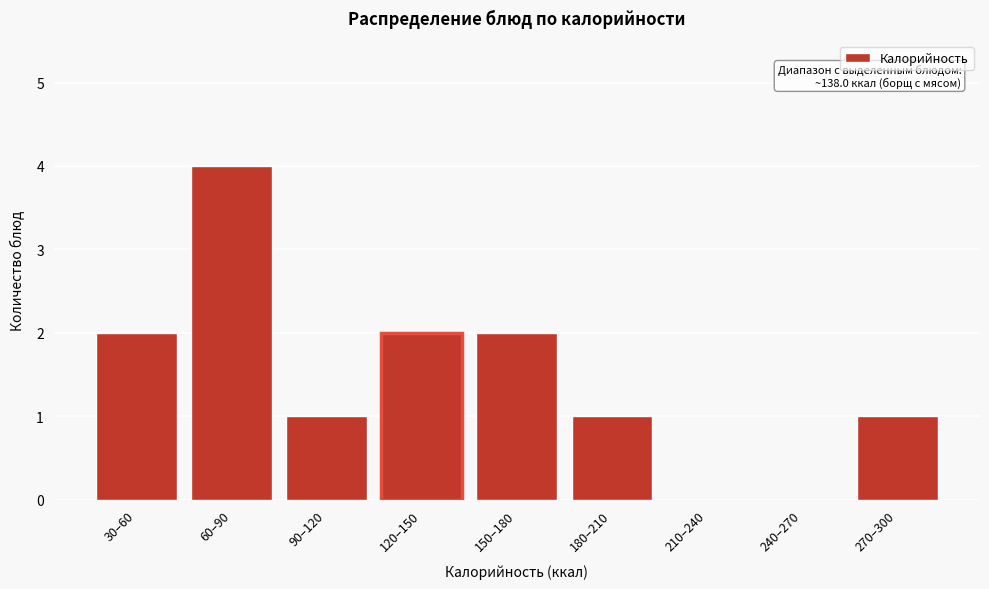

Reading left to right, what are all the values shown in this chart?

30–60=2	60–90=4	90–120=1	120–150=2	150–180=2	180–210=1	210–240=0	240–270=0	270–300=1